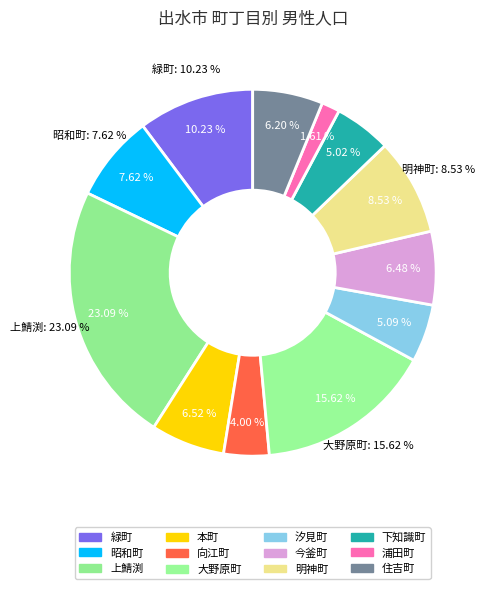

To the nearest percent, what is the combined percentage of 下知識町 and 明神町?

14%